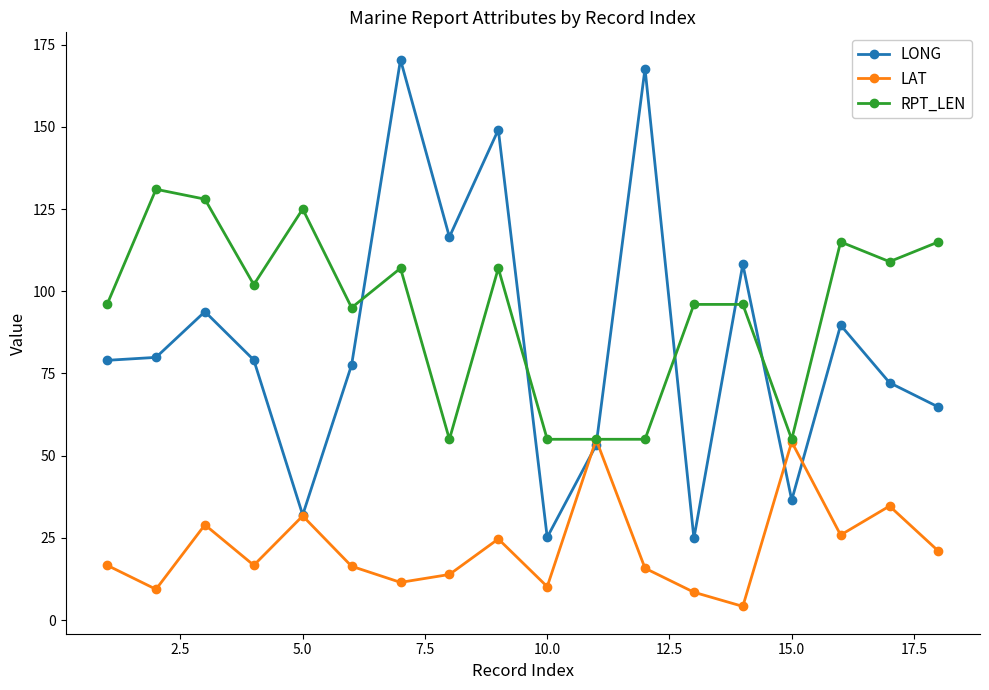

What is the value of the RPT_LEN point at the 16th from the left?

115.0